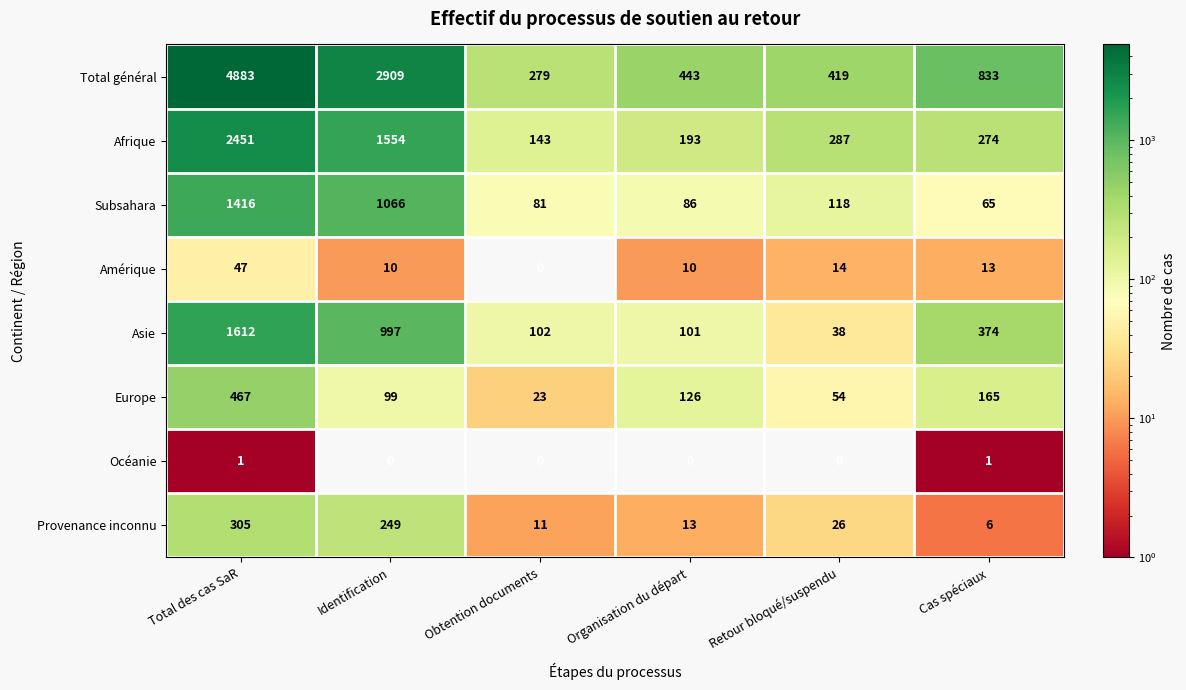

How many data points in Asie are less than 374?

3